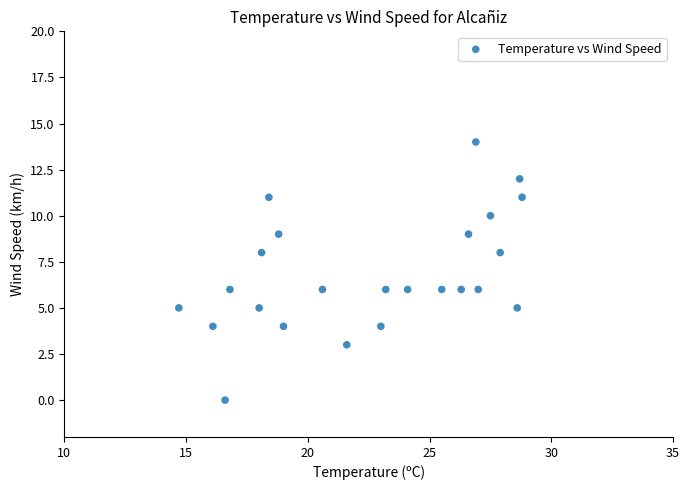

What is the range of Y values (max minus min)?

14